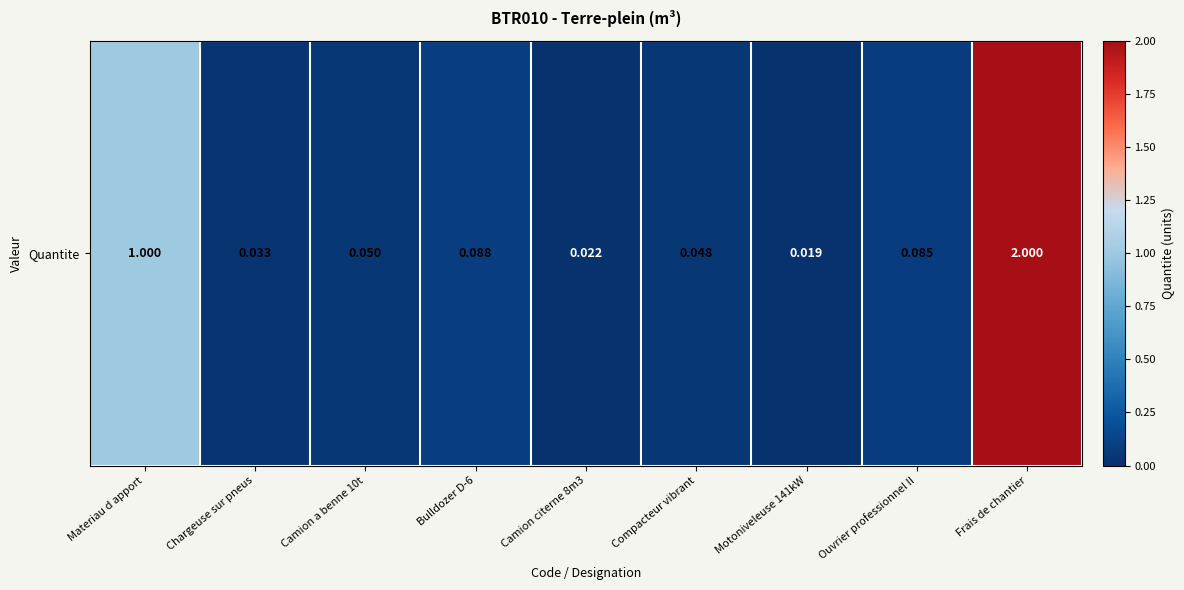

What is the change in value from Materiau d apport to Compacteur vibrant?

-1.0